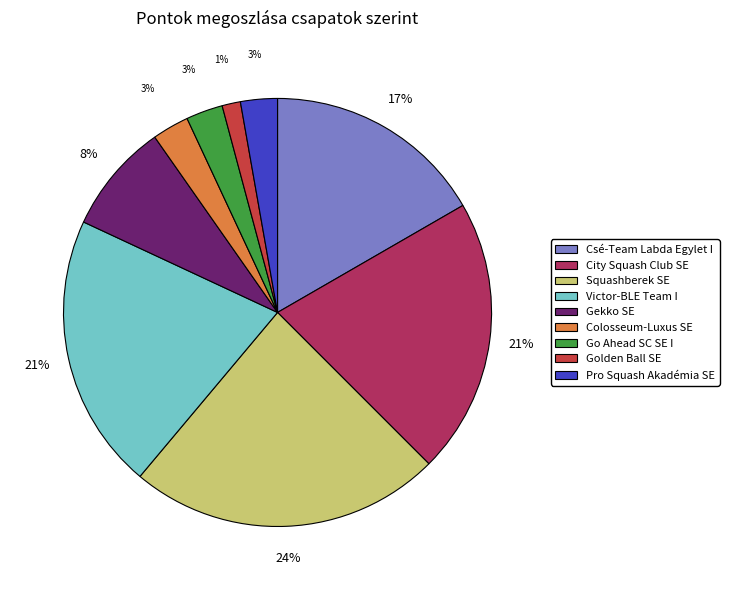

Between Squashberek SE and City Squash Club SE, which is larger?

Squashberek SE